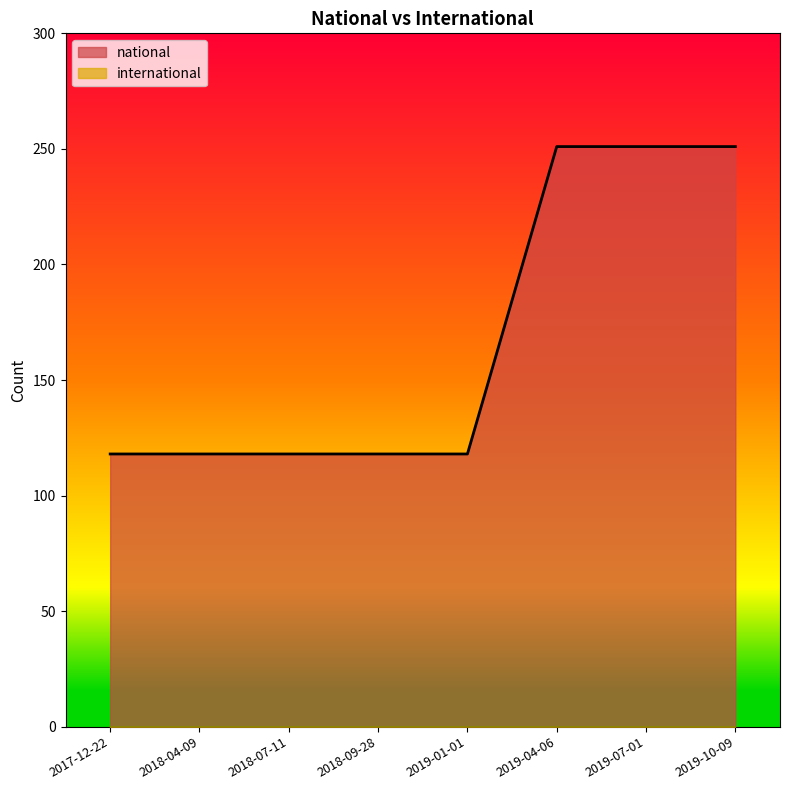

The international series shows 0 at 2019-04-06. True or false?

True